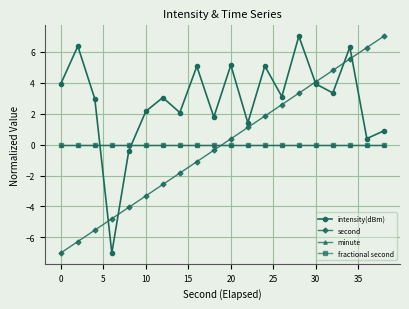

Is this an area chart (filled region under the line)?

No